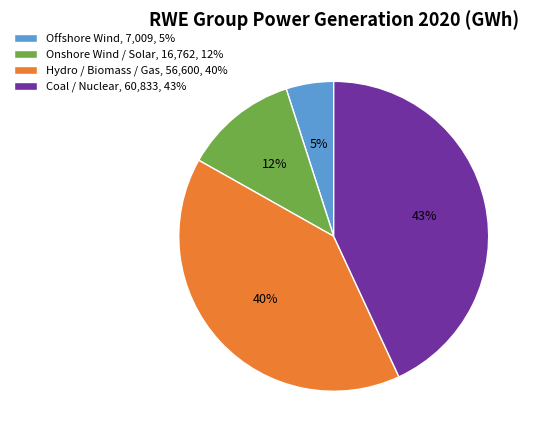

Is the sum of Offshore Wind, 7,009, 5% and Hydro / Biomass / Gas, 56,600, 40% greater than half?

No